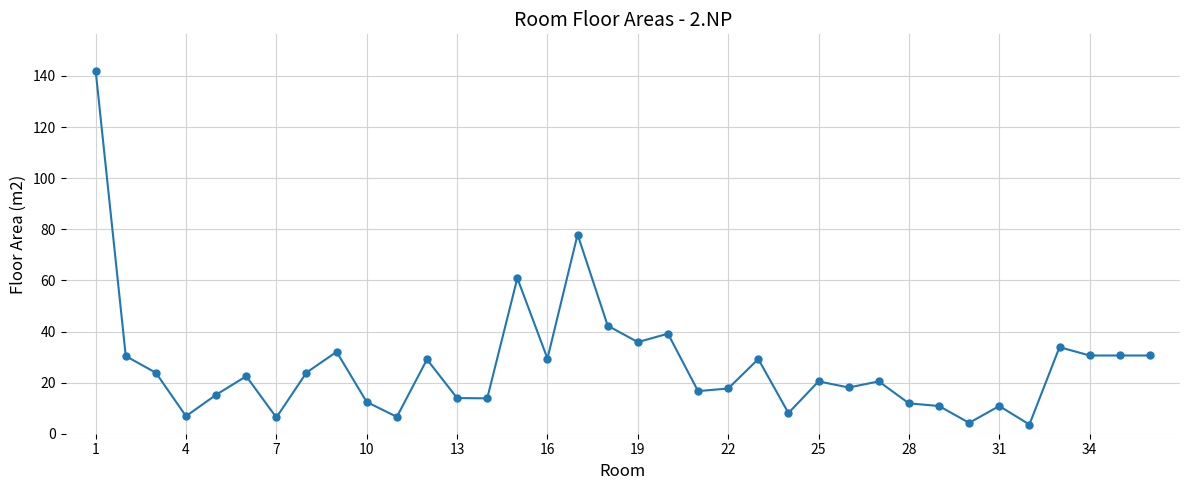

What is the average value?

26.7